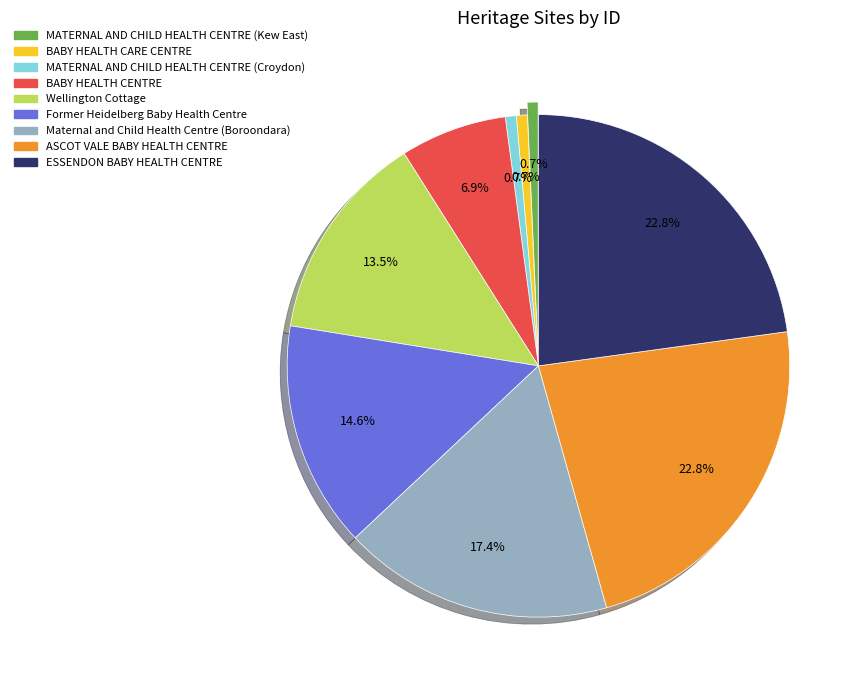

To the nearest percent, what is the difference between the ASCOT VALE BABY HEALTH CENTRE and BABY HEALTH CARE CENTRE slice percentages?

22%